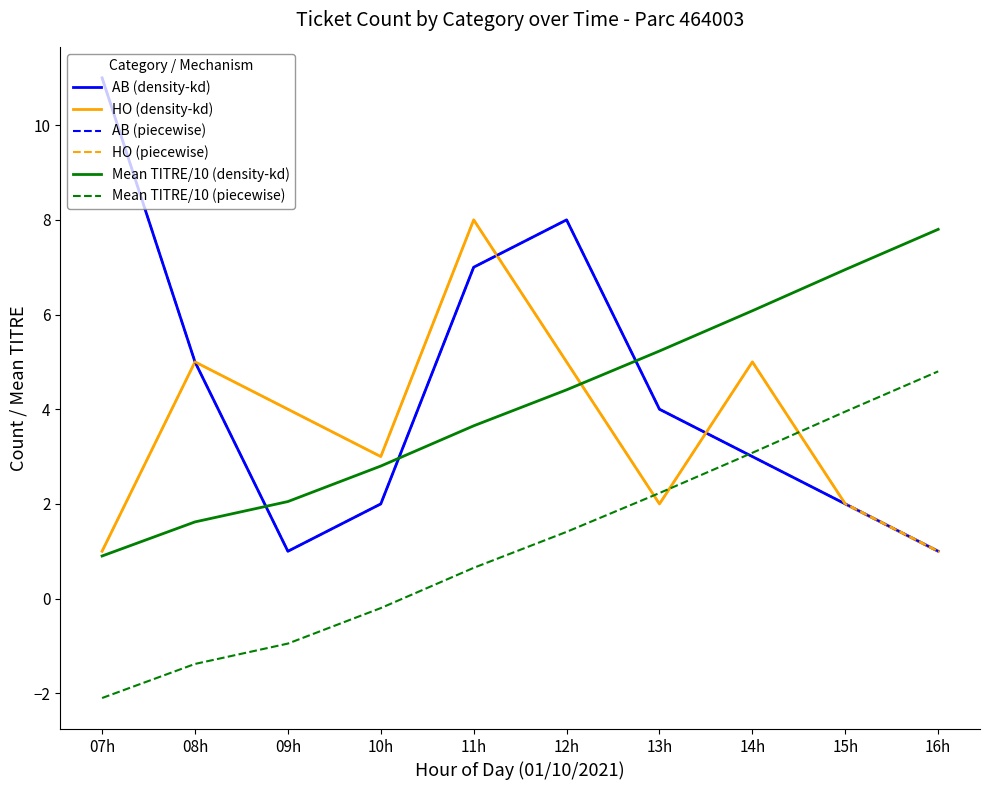

Does the chart have visible grid lines?

No